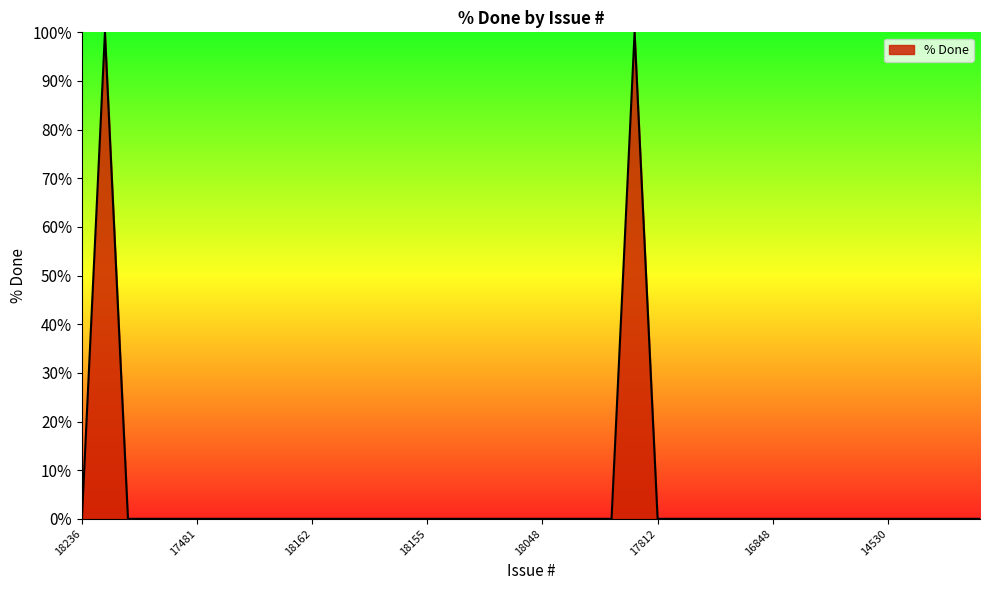

Is this an area chart (filled region under the line)?

Yes